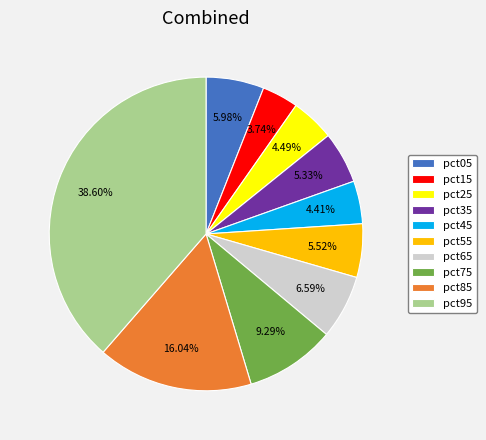

Which category has the biggest portion of the pie?

pct95